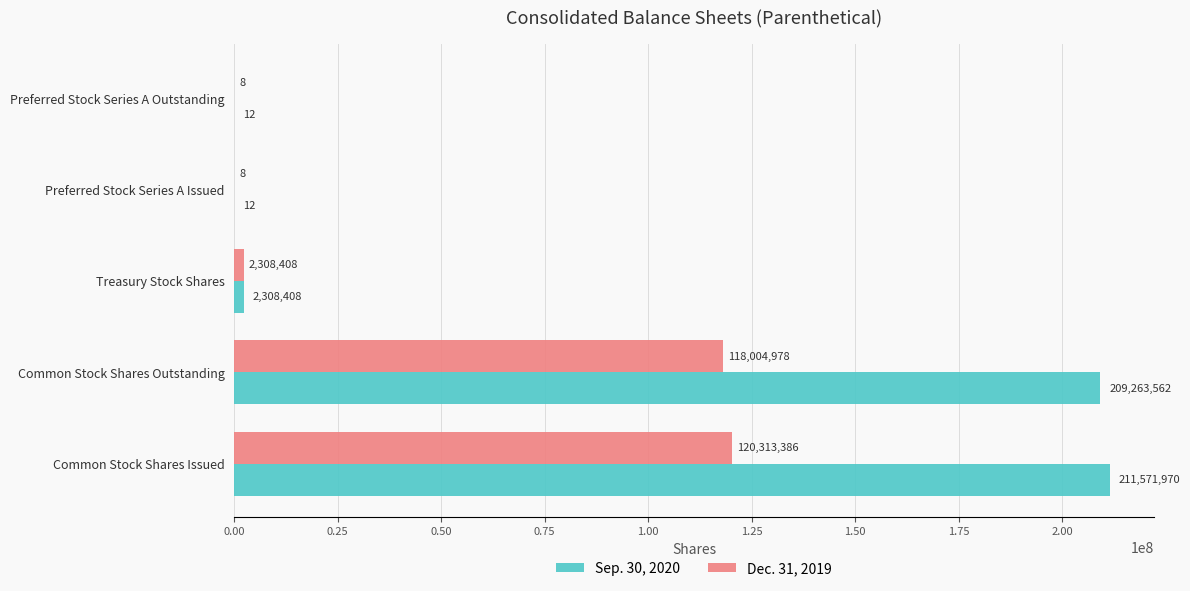

What is the sum of all Sep. 30, 2020 values?

423143964